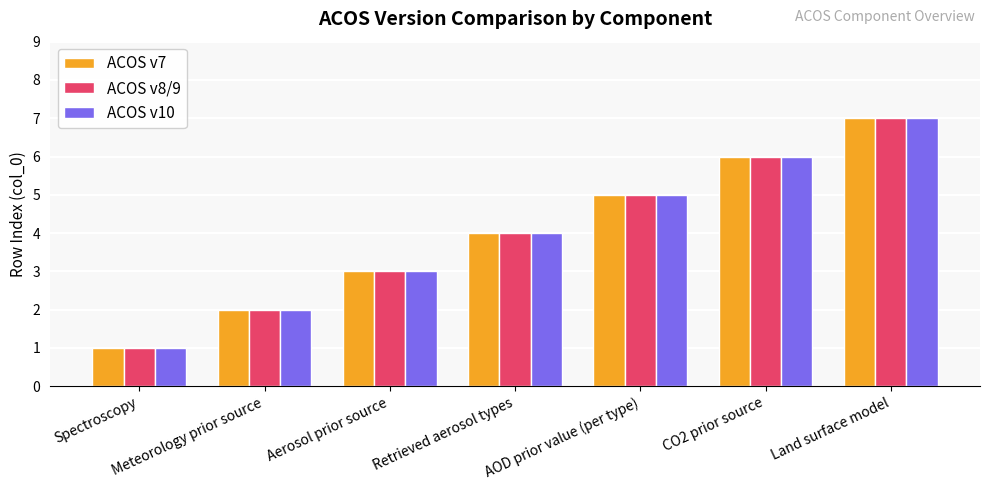

Reading left to right, what are all the values shown in this chart?

ACOS v7: 1	2	3	4	5	6	7
ACOS v8/9: 1	2	3	4	5	6	7
ACOS v10: 1	2	3	4	5	6	7